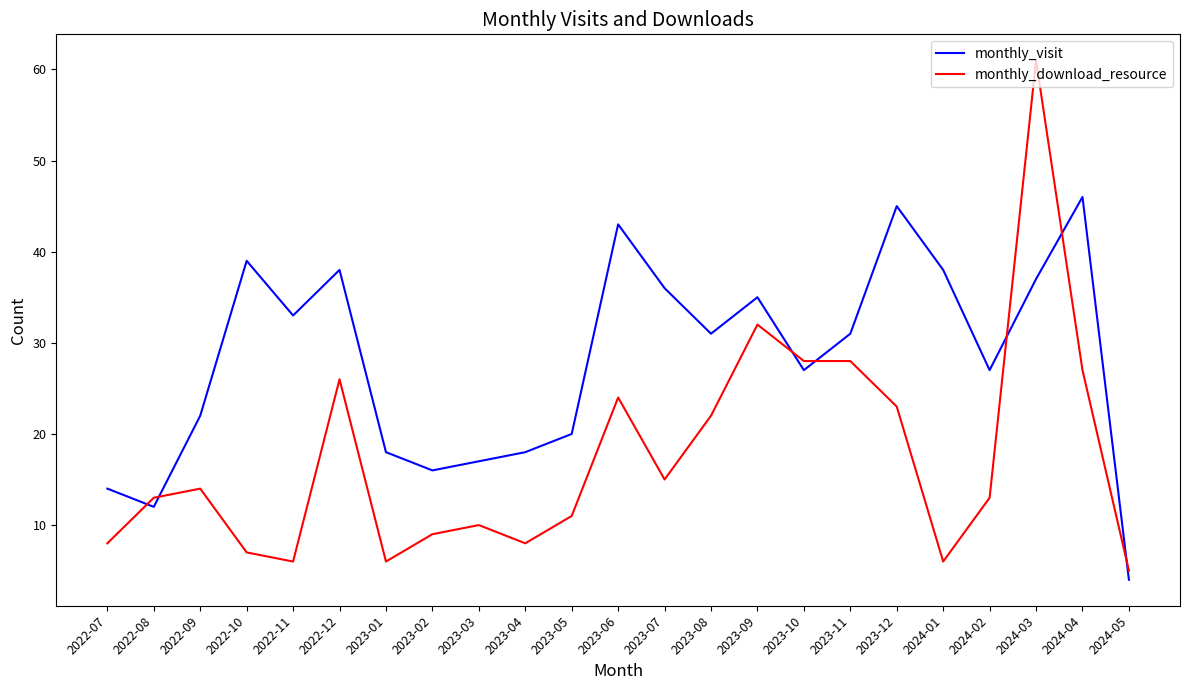

True or false: monthly_visit has more than 1 points higher than both neighbors.

True